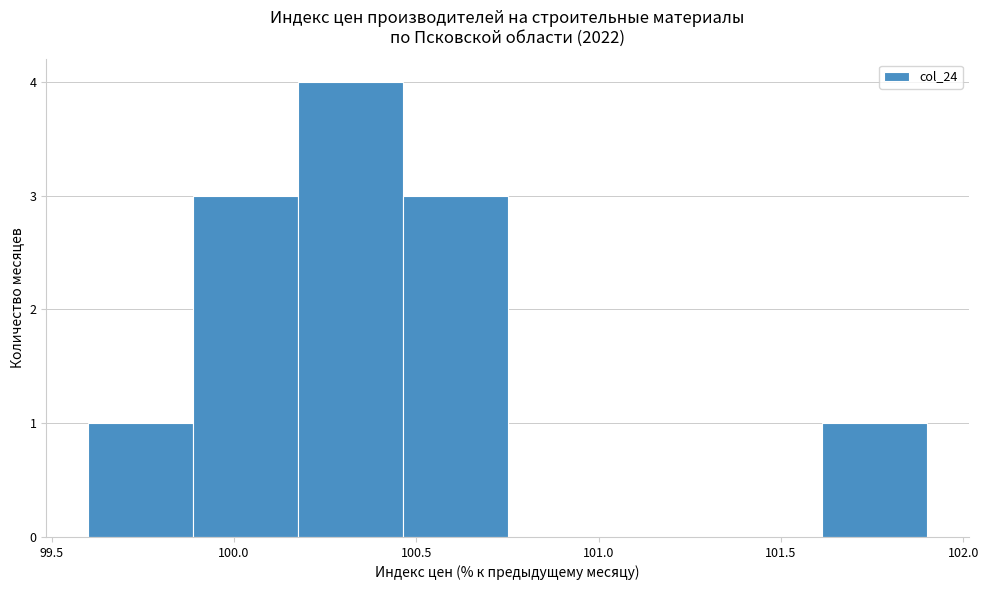

Which range on the x-axis has the tallest bar?

100.20 to 100.45